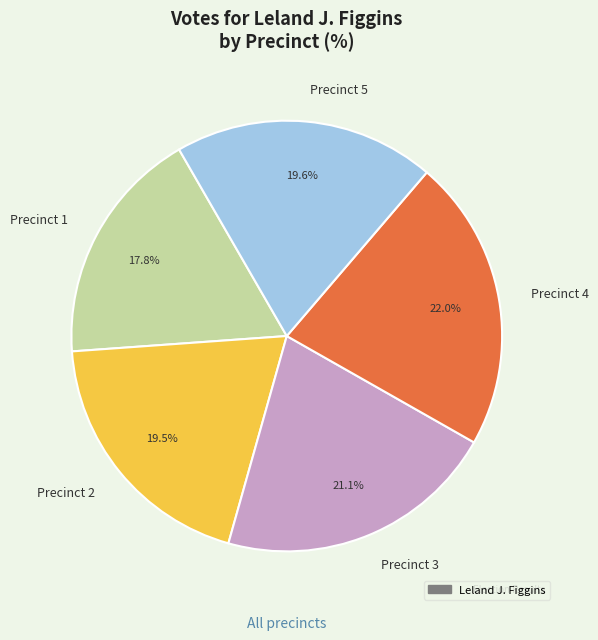

What percentage do Precinct 2 and Precinct 5 together represent?

39.1%